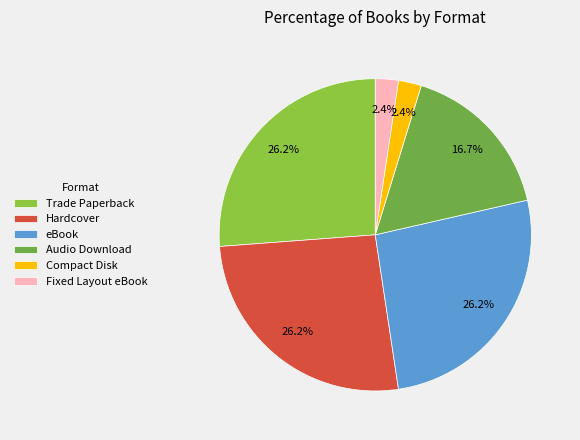

What is the total percentage of eBook and Fixed Layout eBook?

28.6%